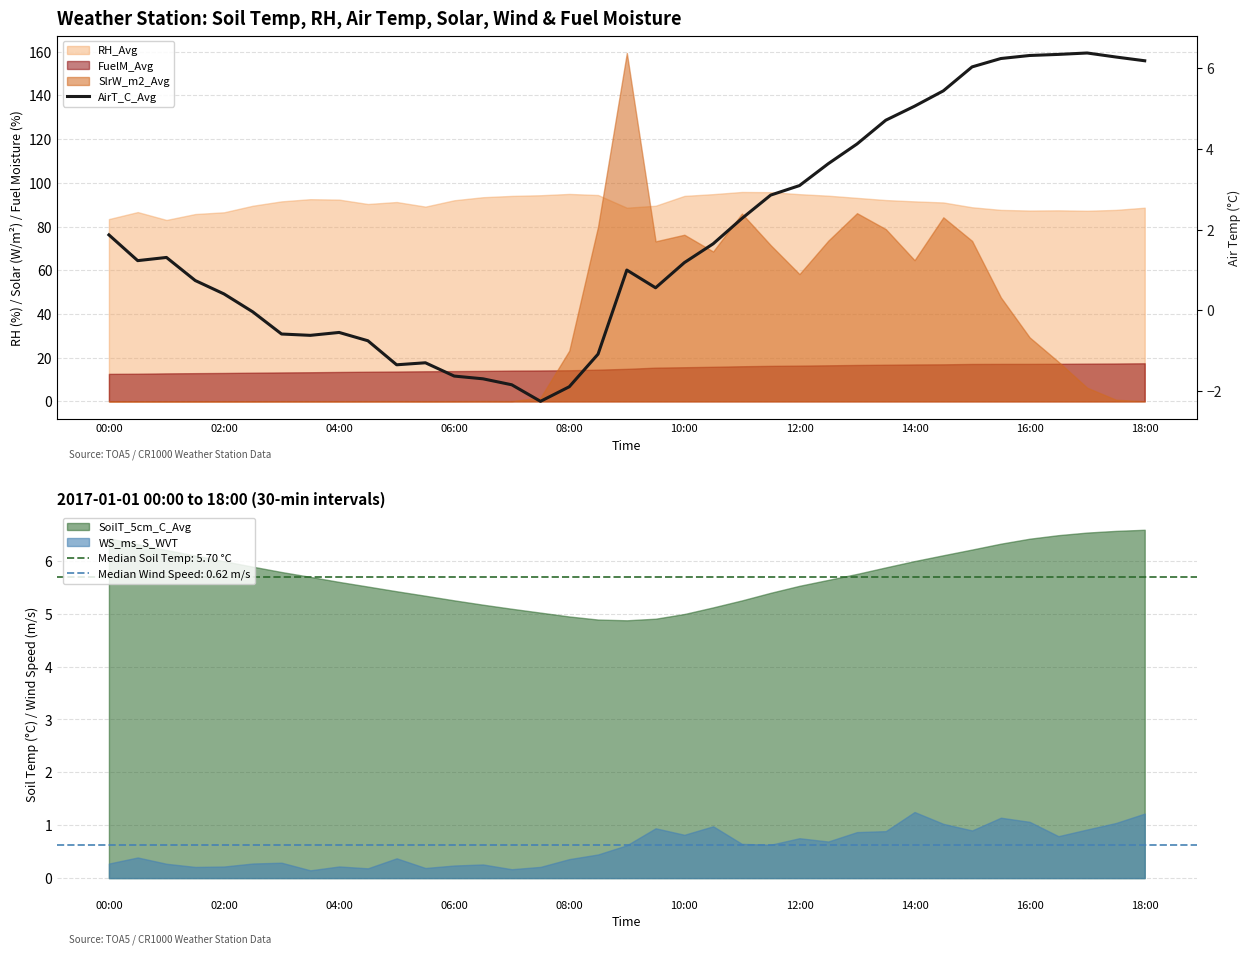

The value of SoilT_5cm_C_Avg at 16:00 is 2.4. True or false?

False